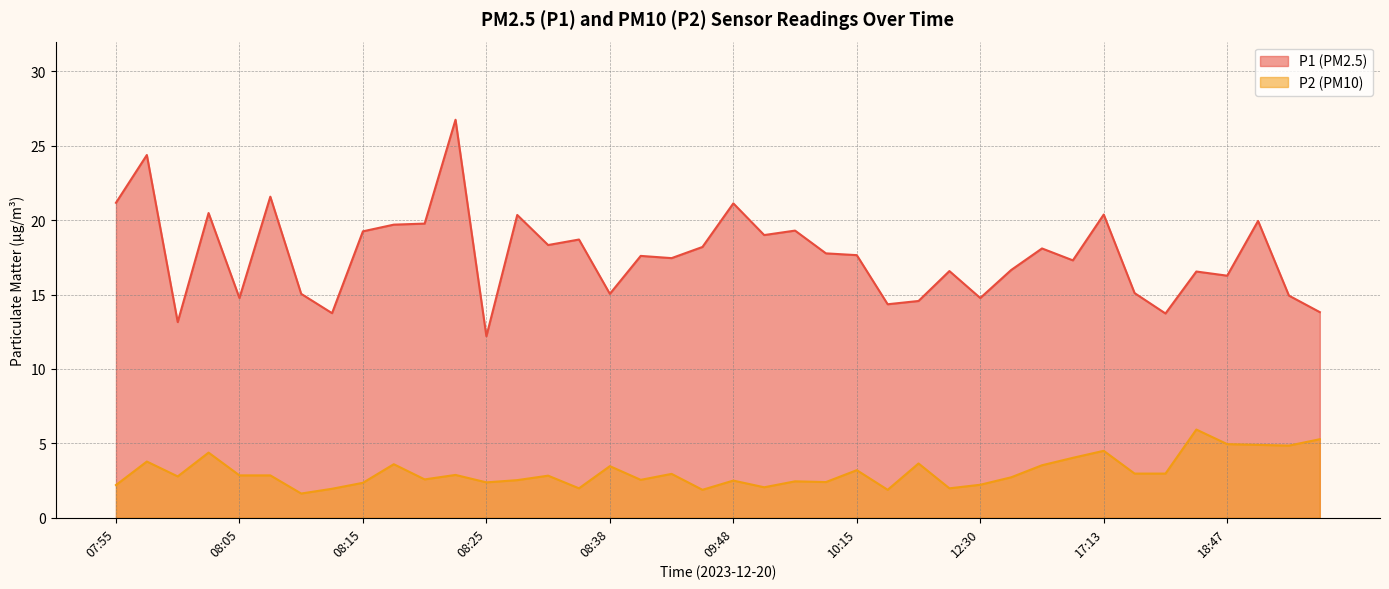

Where is P2 nearest to the value 3?

17:26